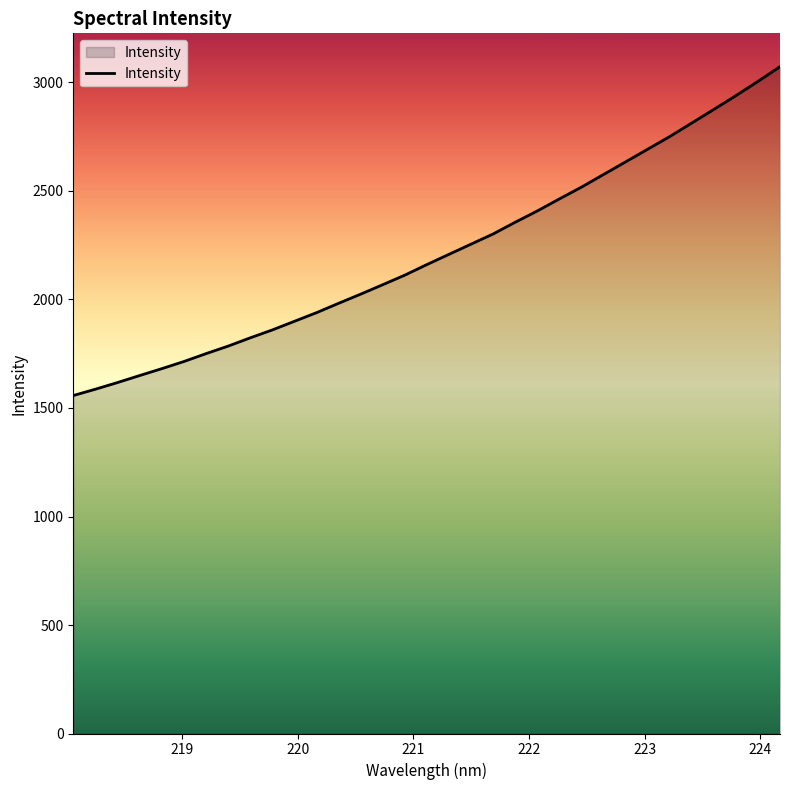

Reading right to left, list all the values displayed in this chart.

3072.9	3005.1	2939.5	2875.8	2813.4	2750.8	2692.5	2634.2	2576.0	2517.8	2463.4	2408.1	2356.0	2302.0	2255.1	2208.1	2161.0	2112.2	2068.1	2024.5	1982.3	1939.1	1899.3	1859.6	1823.2	1785.0	1750.3	1714.1	1681.2	1649.5	1617.3	1586.5	1557.4